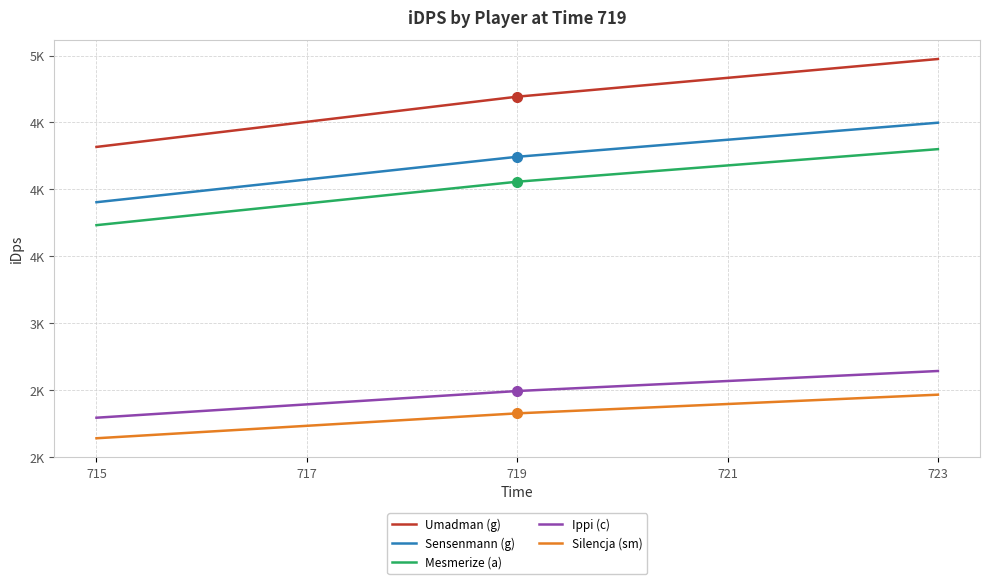

What is the total value across all series at 723?

18882.6